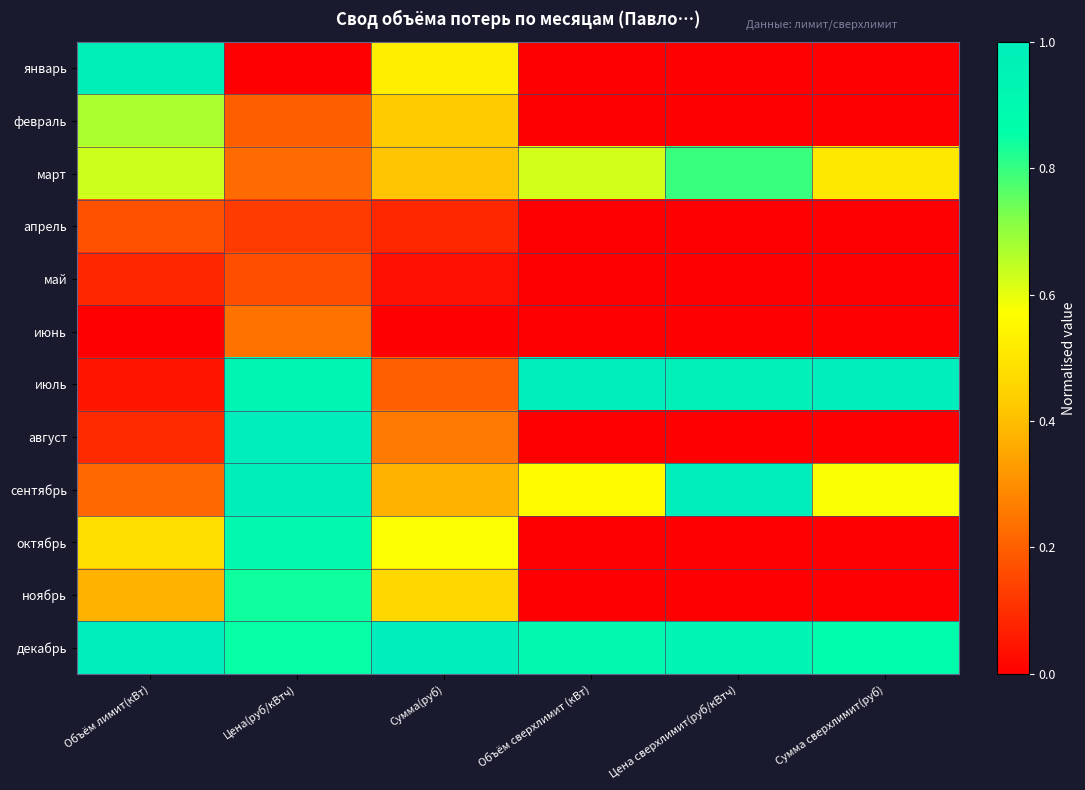

What is the total value across all series at Объём лимит(кВт)?

4.7